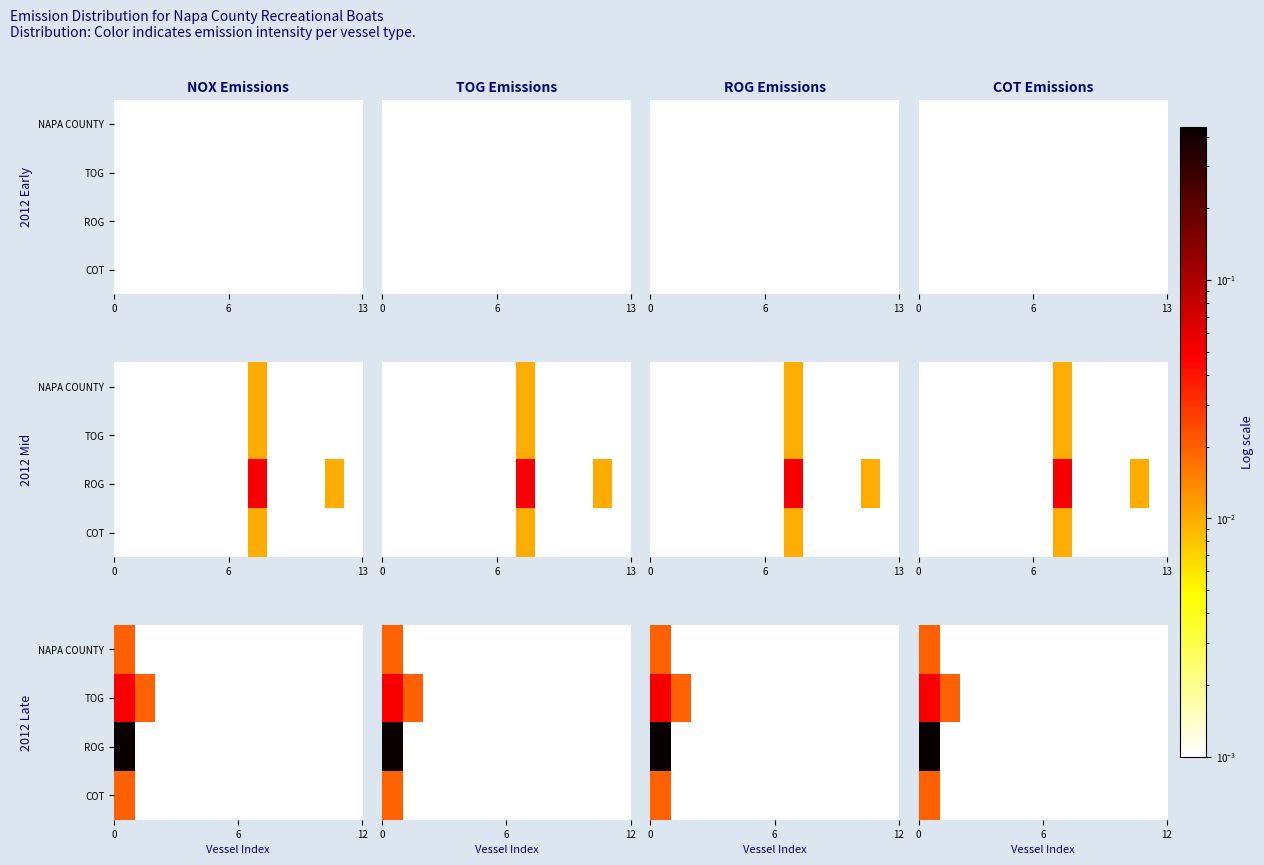

What is the maximum value shown in the chart?

0.4